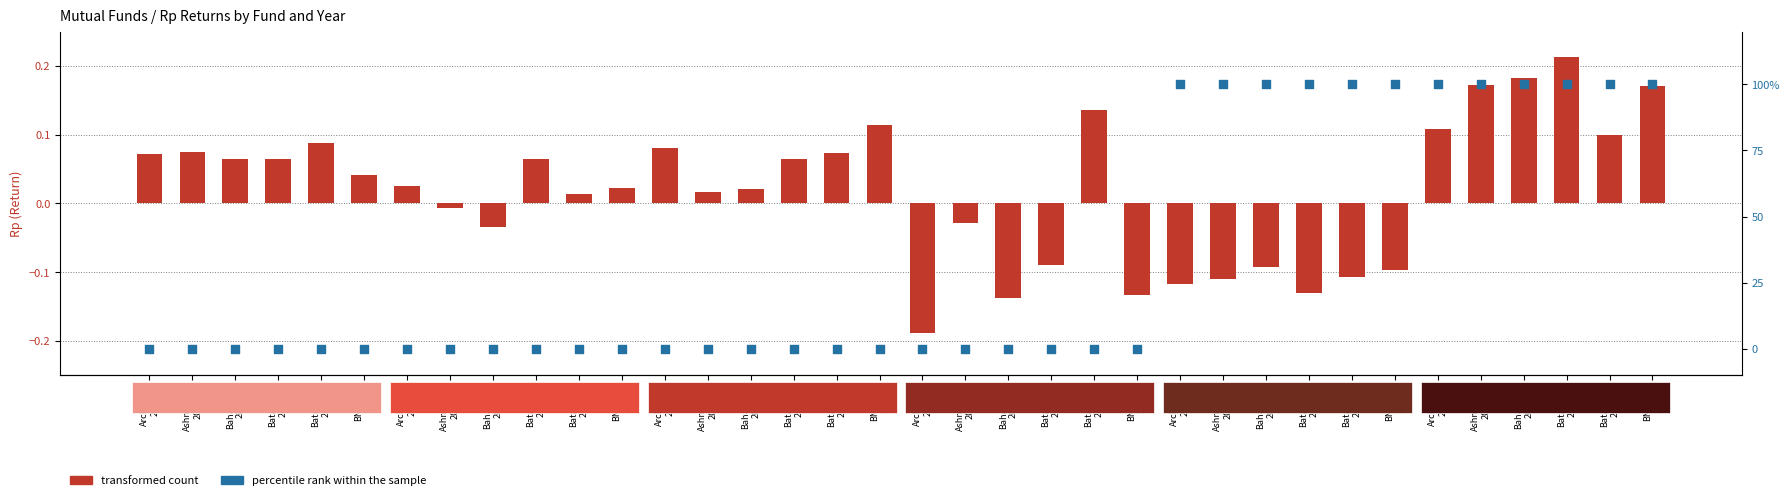

At how many categories does at least one series exceed 70?

12